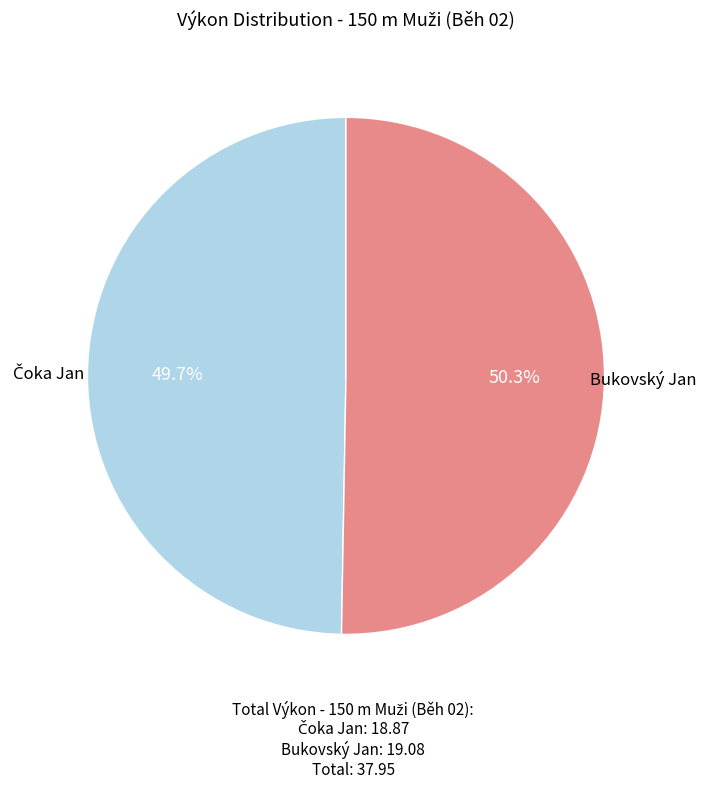

To the nearest percent, what portion does Bukovský Jan represent?

50%